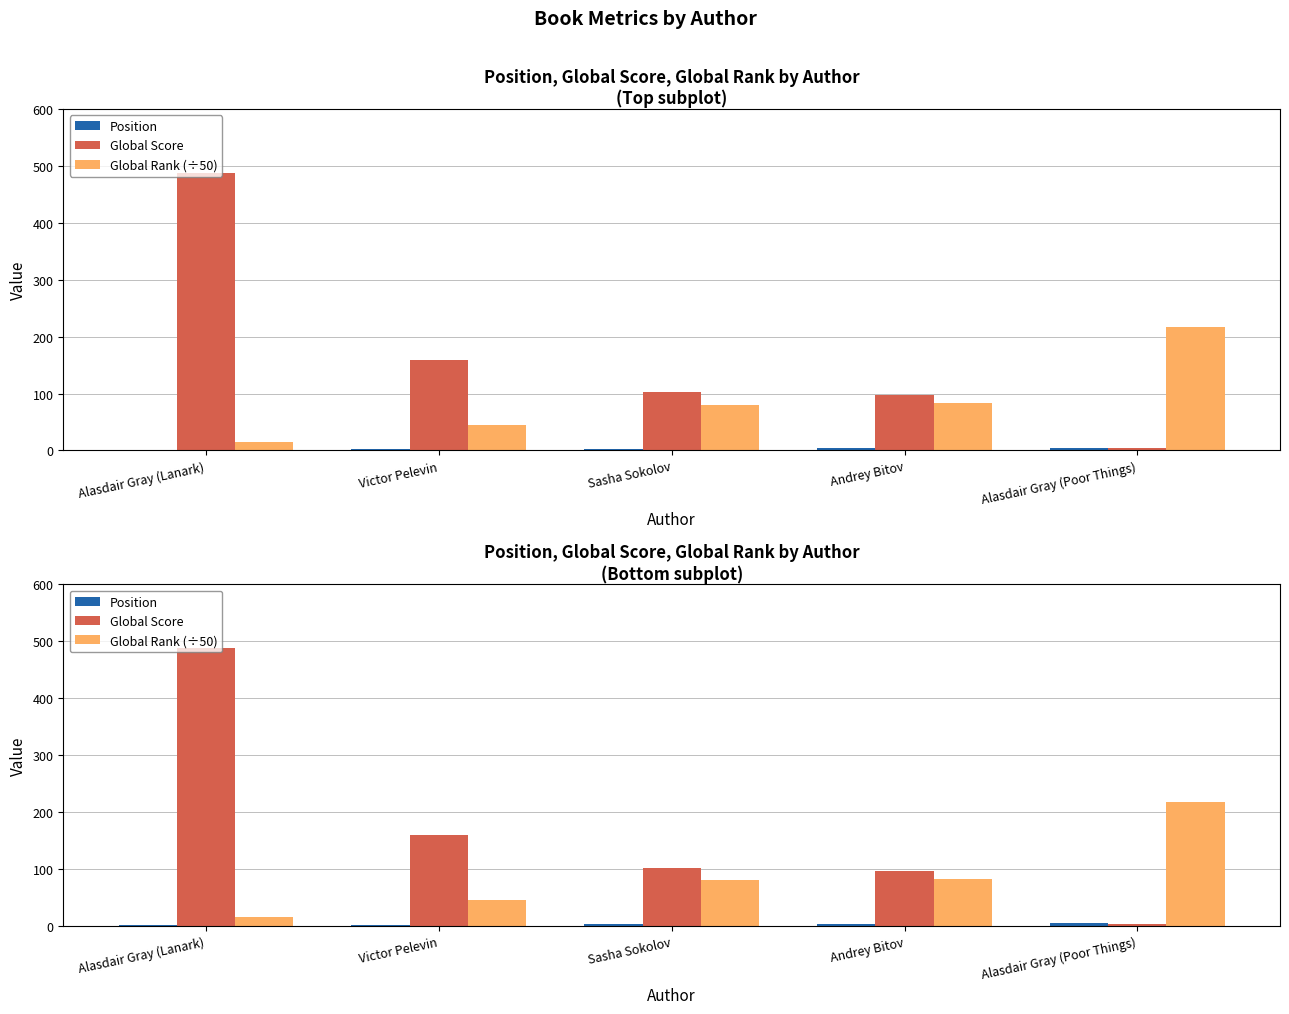

Is the value of Position at Victor Pelevin greater than the value of Global Score at Alasdair Gray (Lanark)?

No